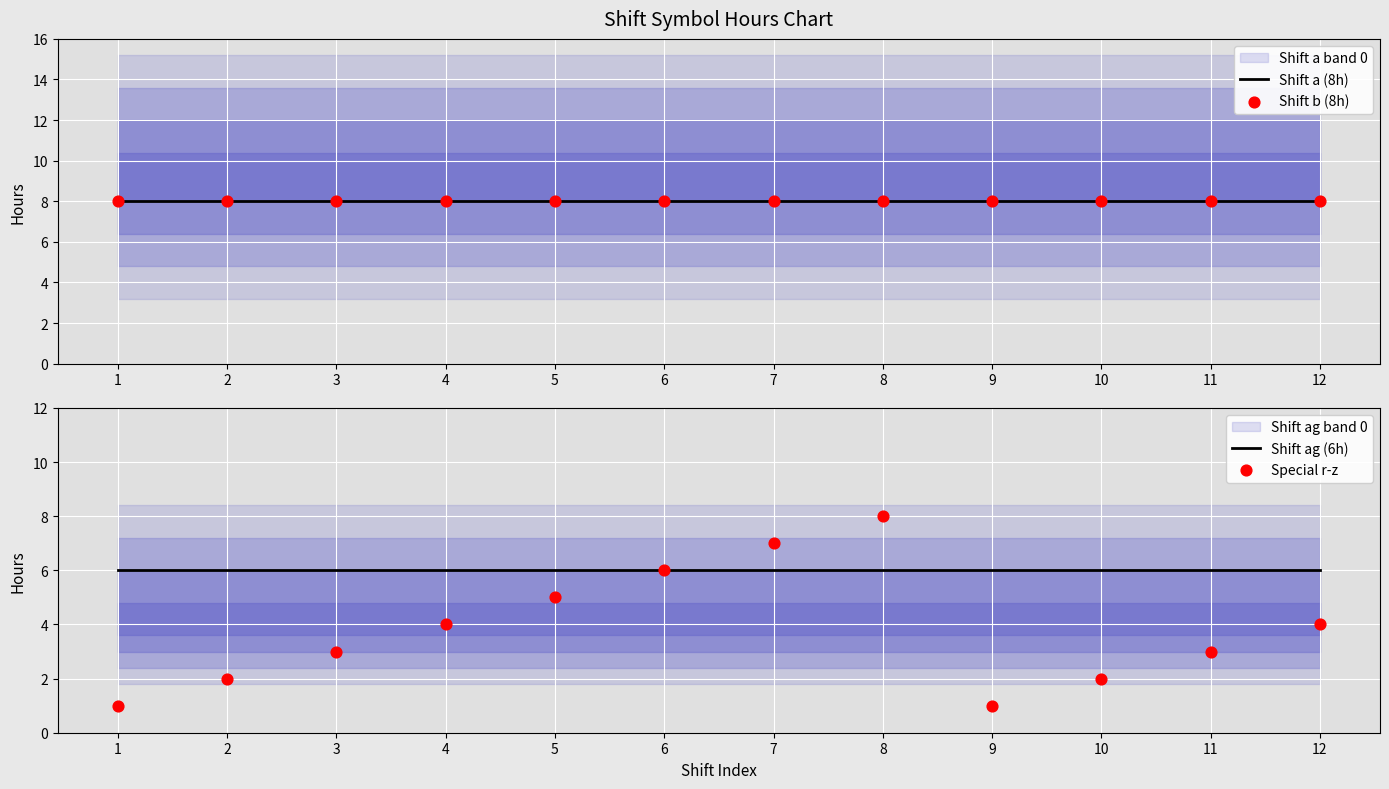

Which series contains the highest Y value?

Shift a (8h)